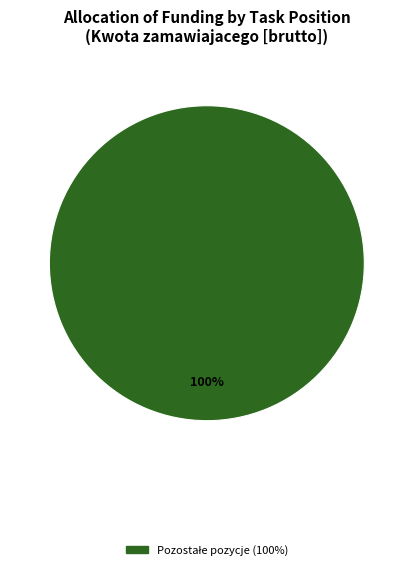

Does any single category account for the majority?

Yes